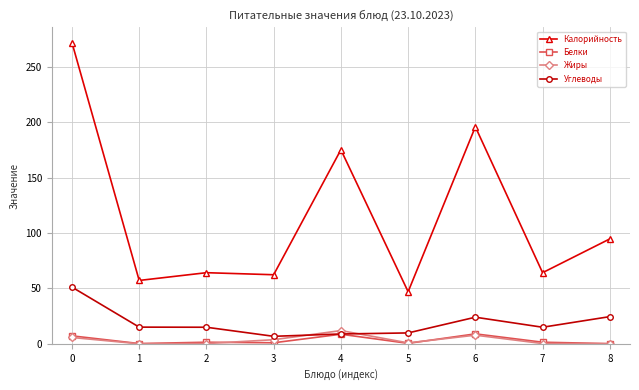

What is the sum of the Углеводы values at 5 and 8?

34.3